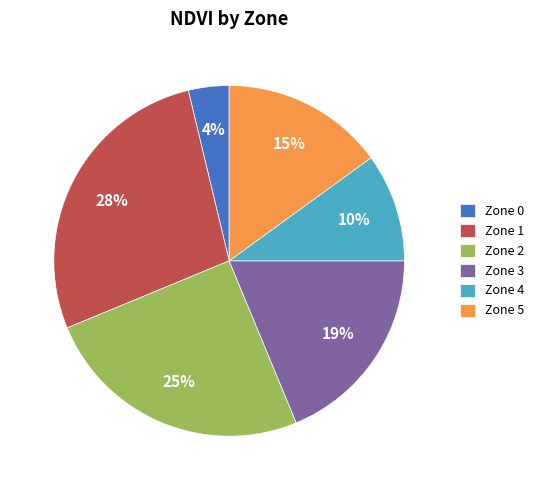

Count the number of slices in the pie.

6